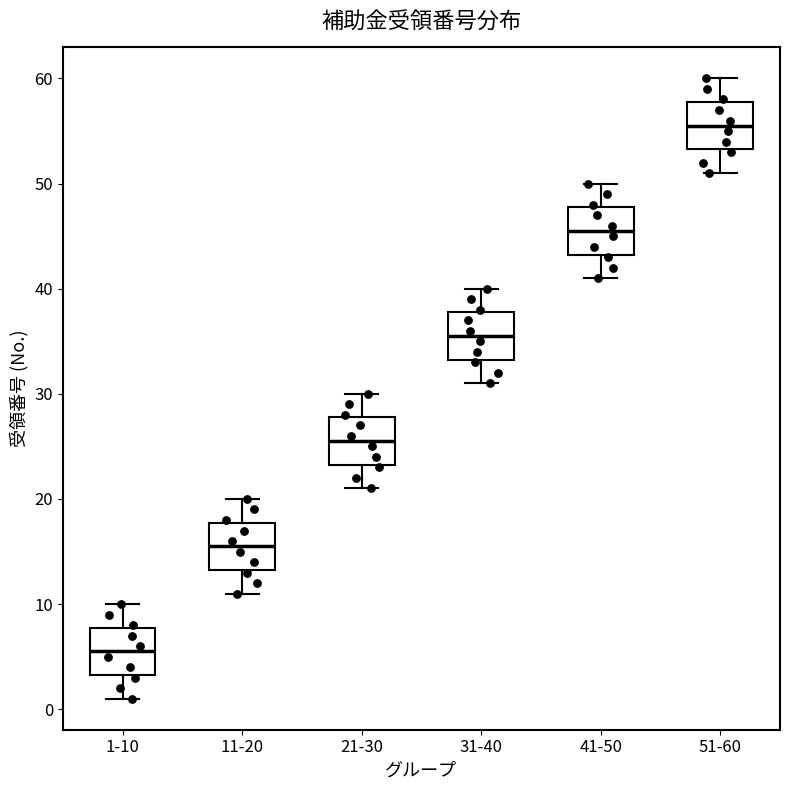

Reading left to right, transcribe this box plot: for each box, give where its median line is, the range the box spans, and where its two whiskers end, as read against the y-axis. The values are not printed on the chart, so give them approximately, as read against the axis.

1-10: median 6, box 3 to 8, whiskers 1 to 10
11-20: median 16, box 13 to 18, whiskers 11 to 20
21-30: median 26, box 23 to 28, whiskers 21 to 30
31-40: median 36, box 33 to 38, whiskers 31 to 40
41-50: median 46, box 43 to 48, whiskers 41 to 50
51-60: median 56, box 53 to 58, whiskers 51 to 60